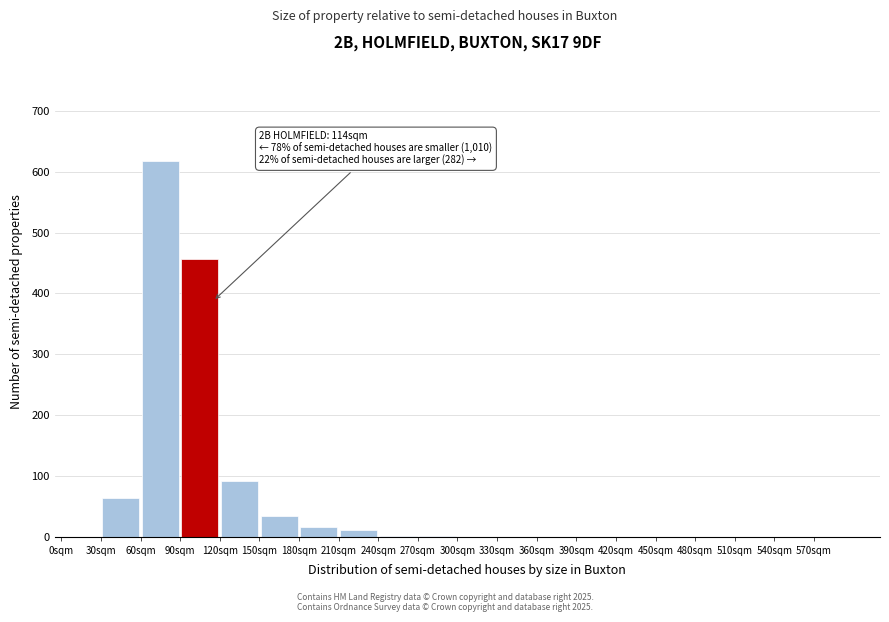

Which range on the x-axis has the tallest bar?

60 to 90